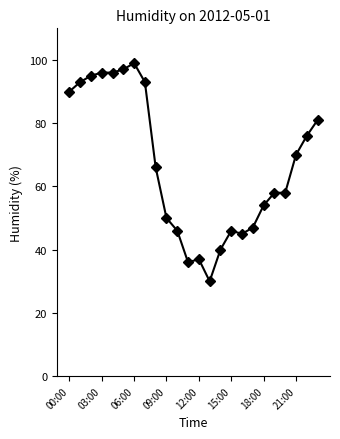

How many series are shown in this chart?

1